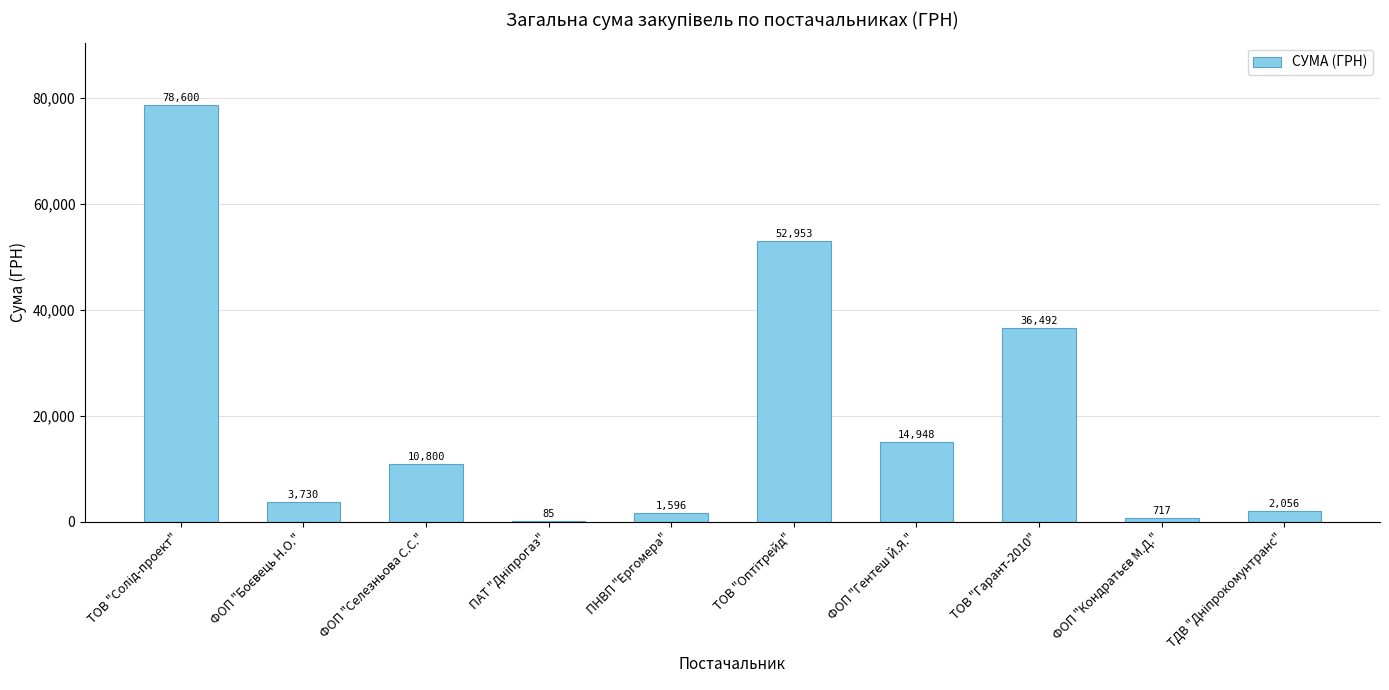

What is the approximate value at ФОП "Селезньова С.С."?

10800.0